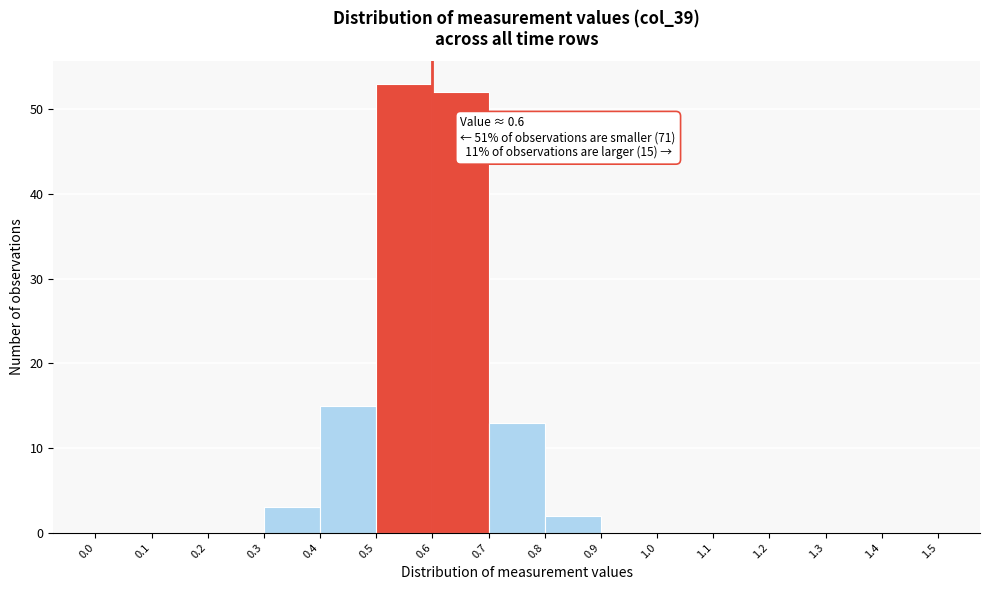

Over which range of the x-axis is the bar tallest?

0.5 to 0.6